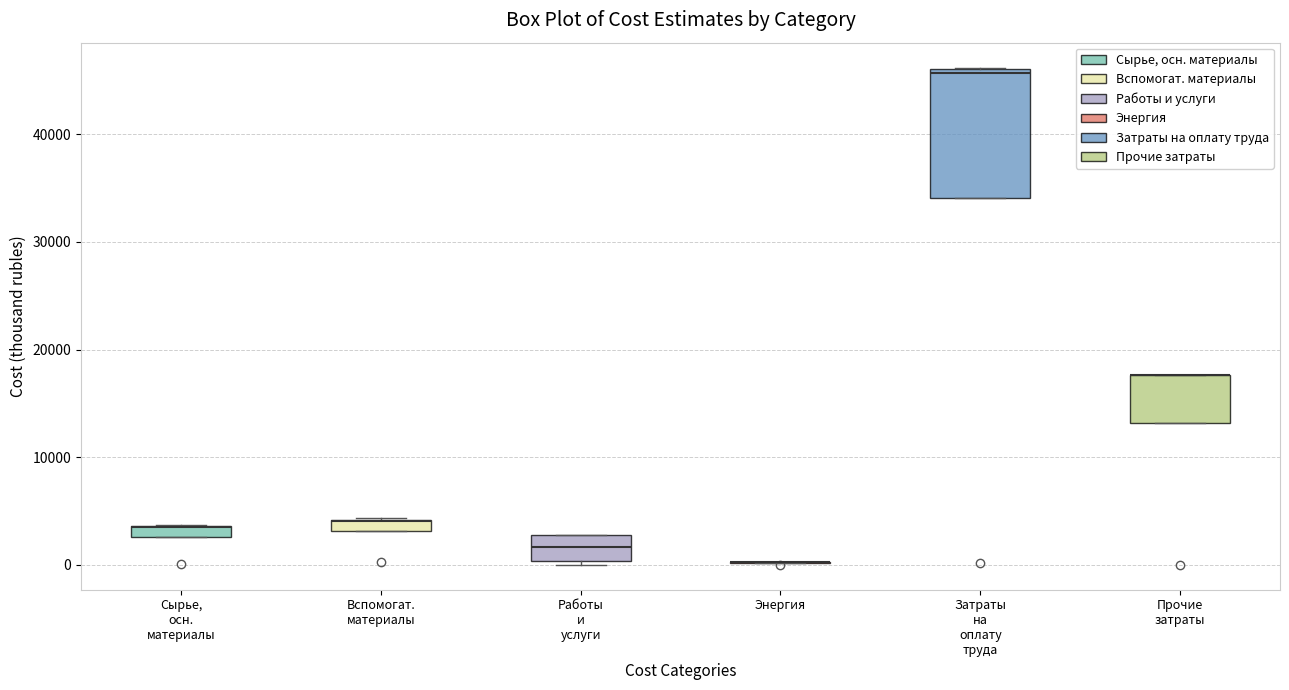

Where is the upper edge of the box for Прочие затраты on the y-axis? The values are not printed on the chart, so give them approximately, as read against the axis.

18000